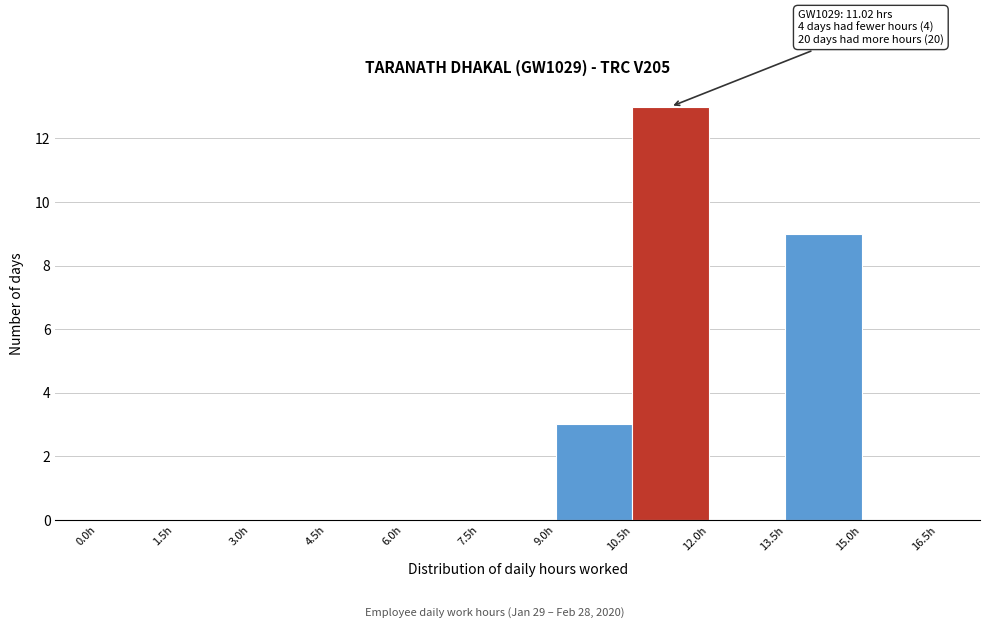

Over which range of the x-axis is the bar tallest?

10.5 to 12.0